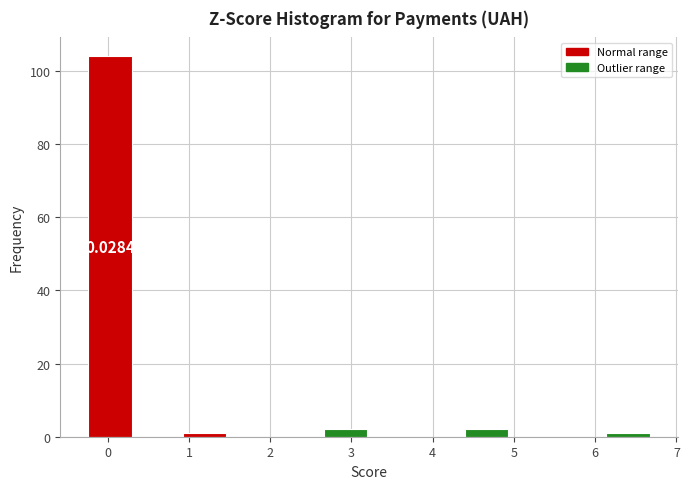

Over which range of the x-axis is the bar tallest?

-0.3 to 0.3